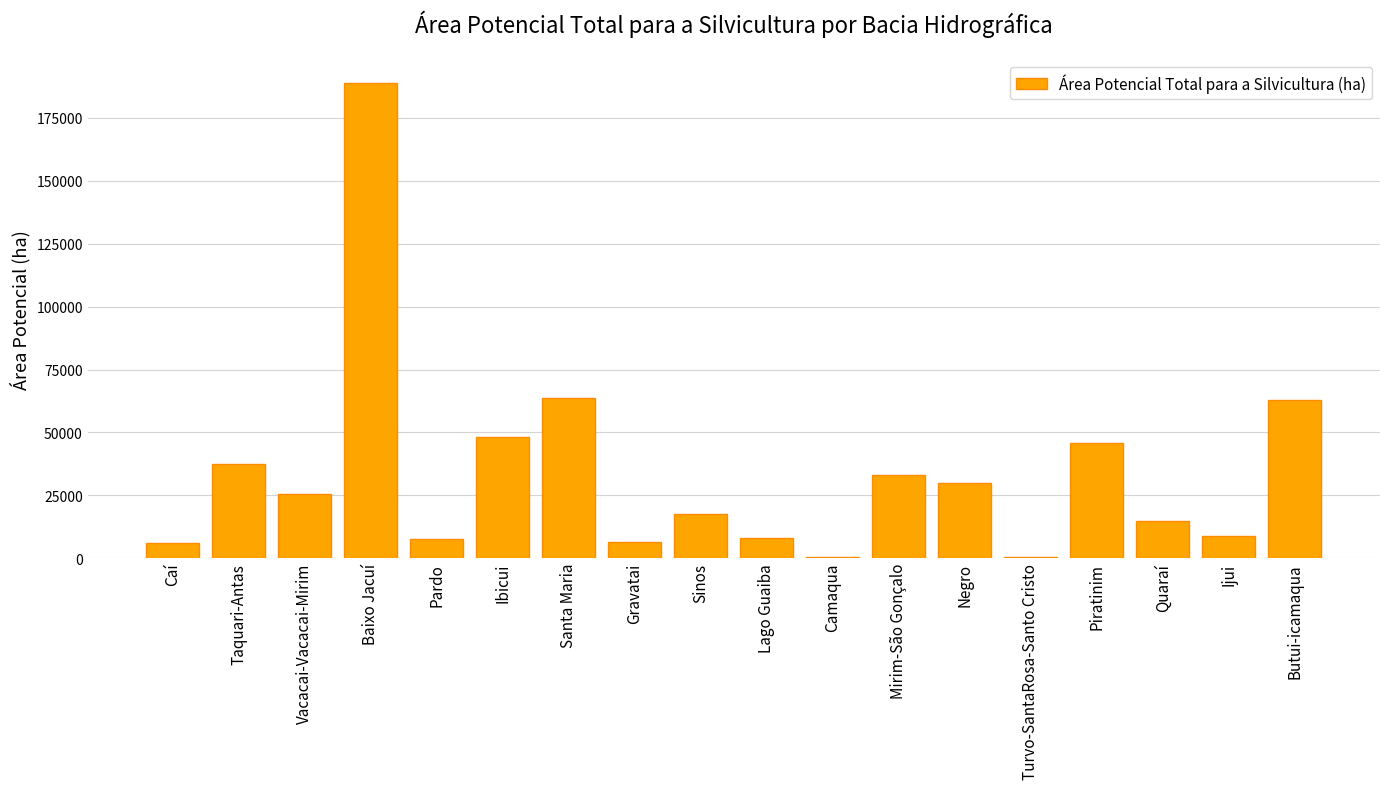

The chart shows a value of 37568.0 at Taquari-Antas. True or false?

True